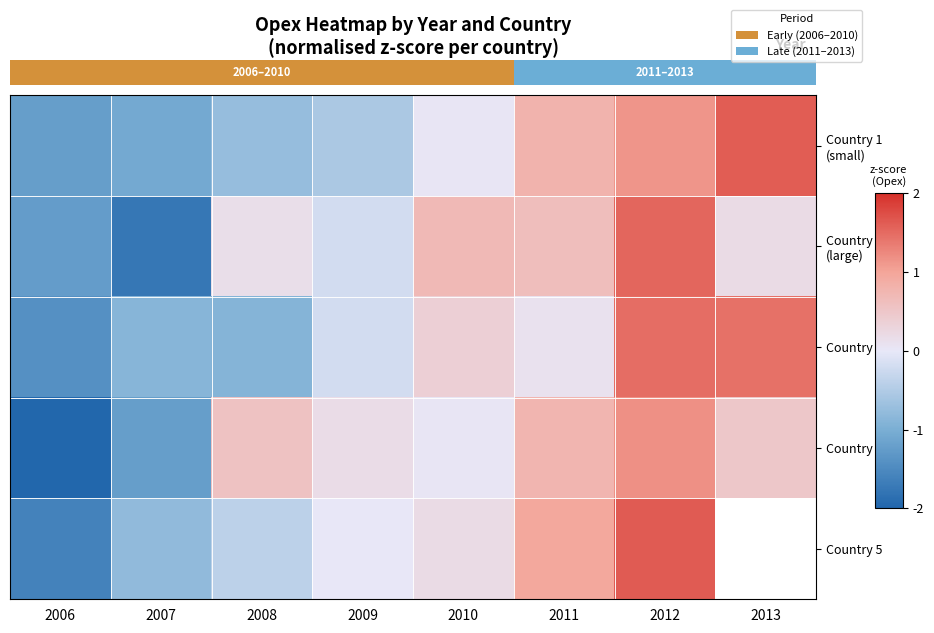

At which category is the sum across all series the highest?

2012